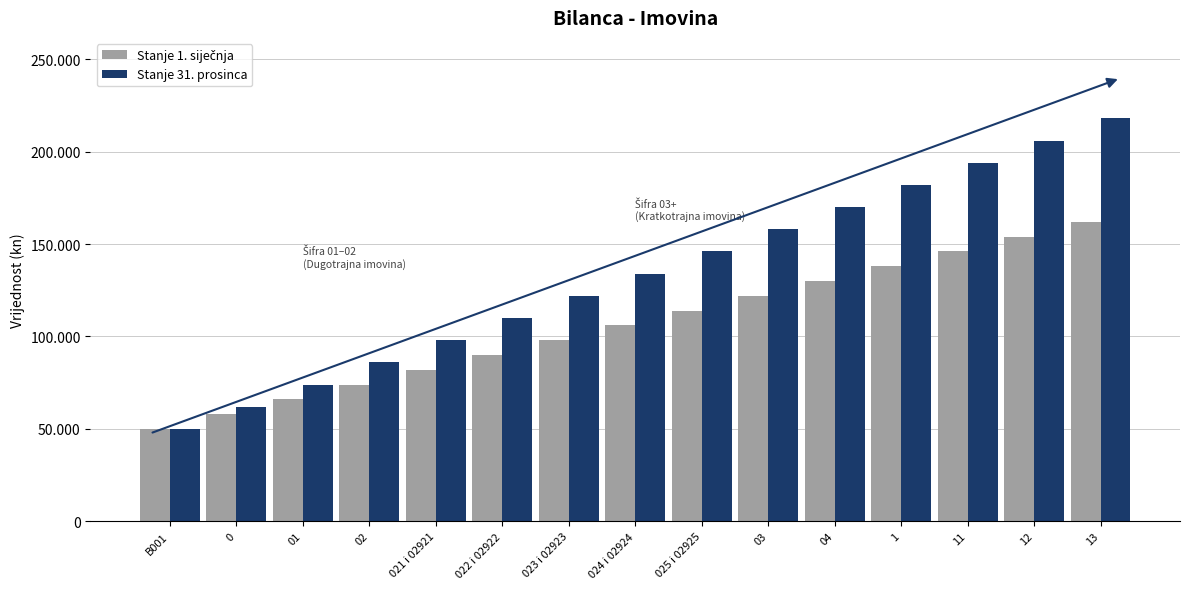

Which has a higher value, 024 i 02924 or 021 i 02921?

024 i 02924